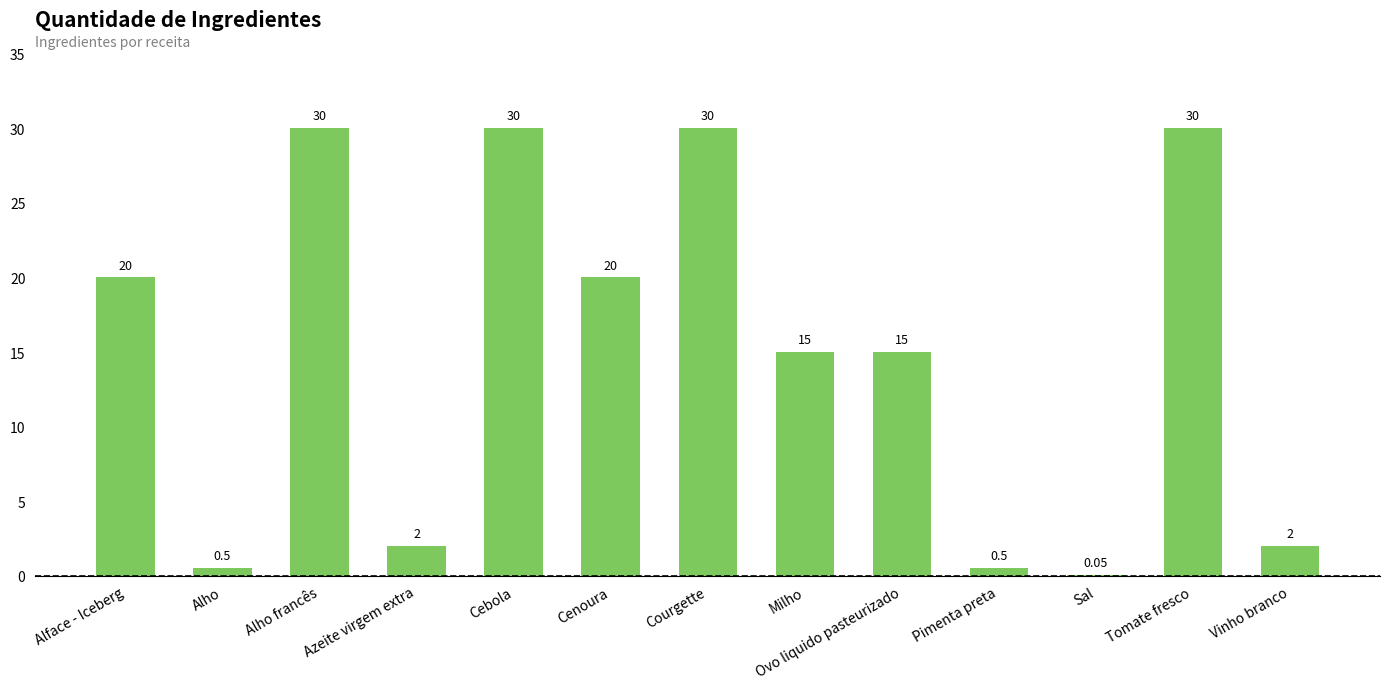

What is the change in value from Alface - Iceberg to Alho francês?

+10.0